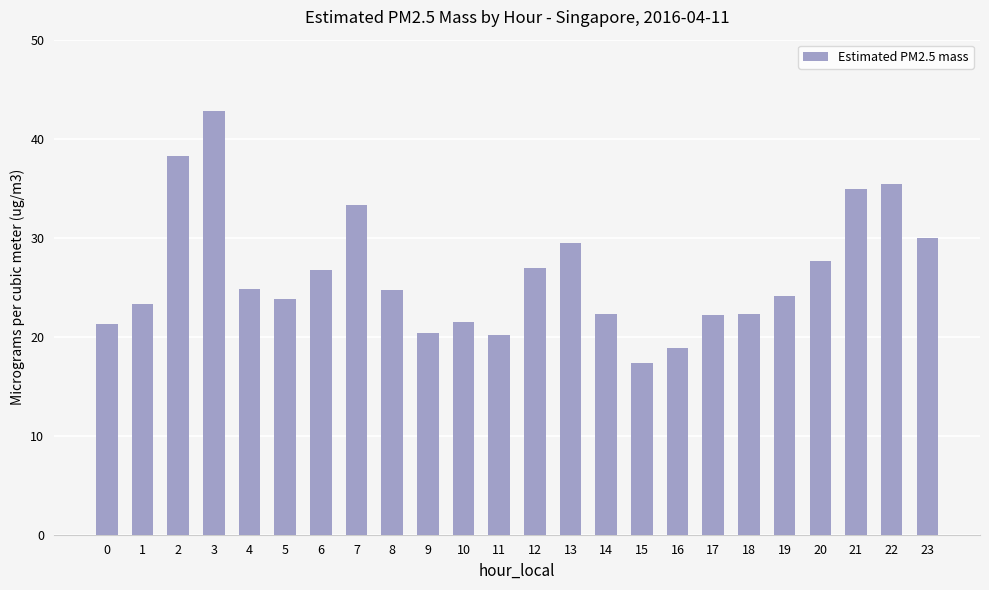

What is the difference between the second highest and second lowest values?

19.4